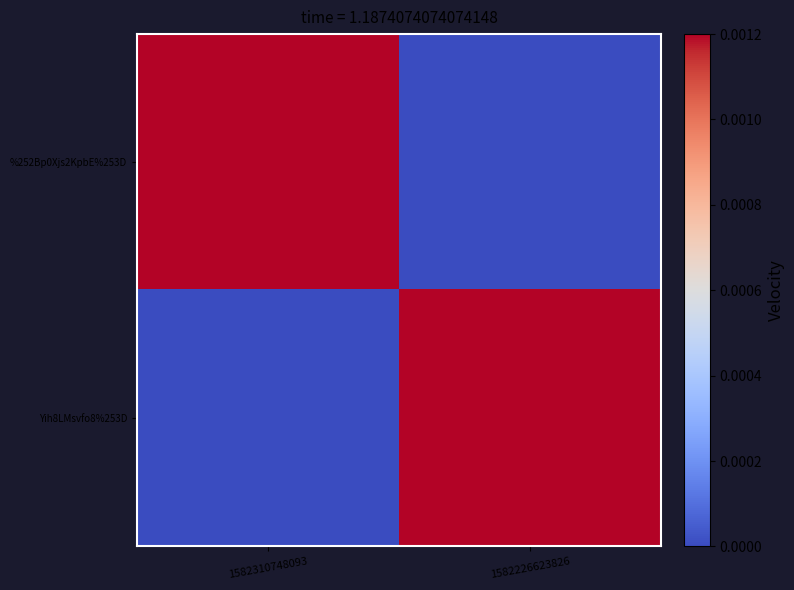

Which series has the largest total across all categories?

%252Bp0Xjs2KpbE%253D